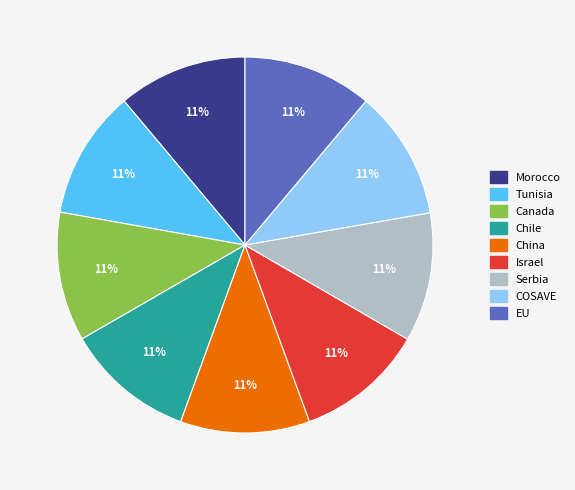

The EU slice represents 11% of the pie. True or false?

True